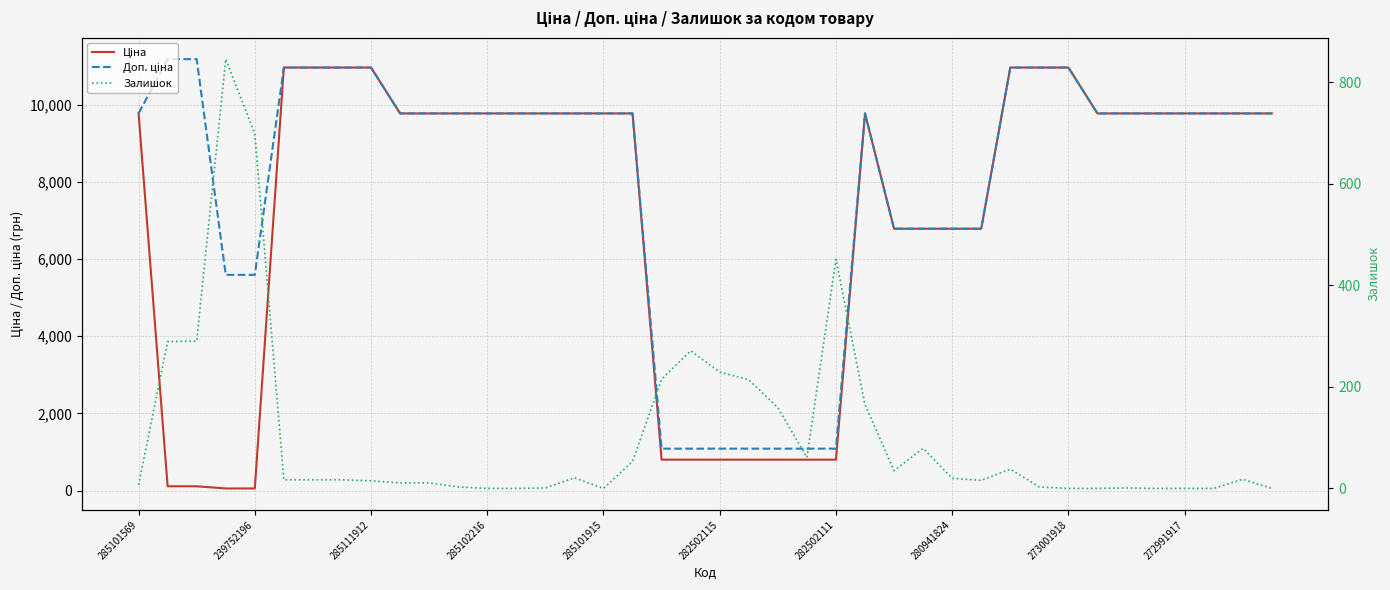

Which series has the largest total across all categories?

Доп. ціна